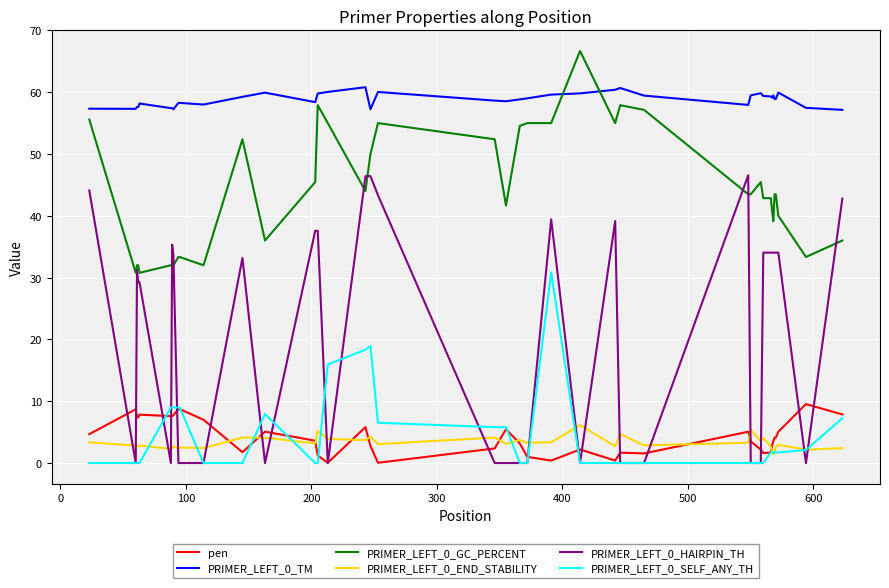

True or false: PRIMER_LEFT_0_TM and PRIMER_LEFT_0_HAIRPIN_TH cross at least once.

False